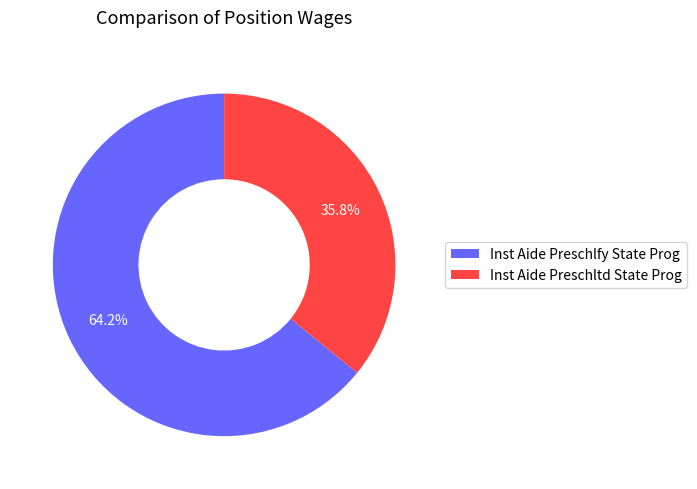

Does any single category account for the majority?

Yes